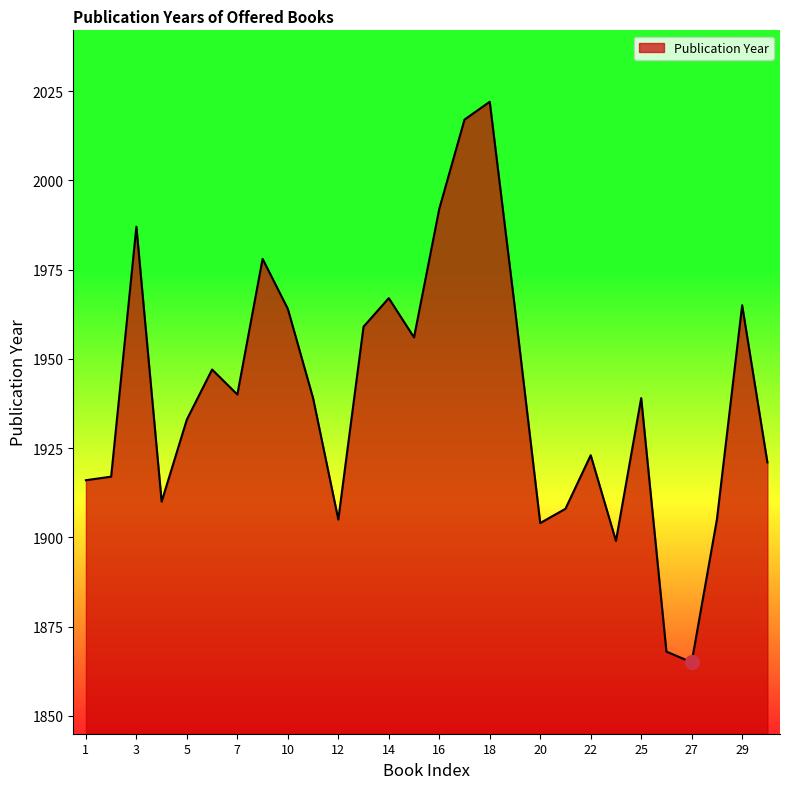

How many lines are shown in the chart?

1